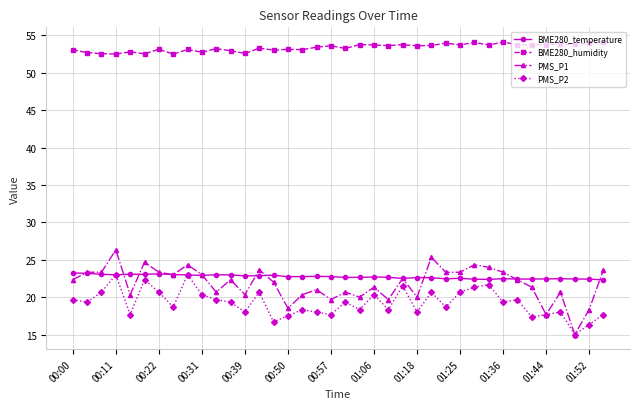

Which series has the widest spread of values?

PMS_P1